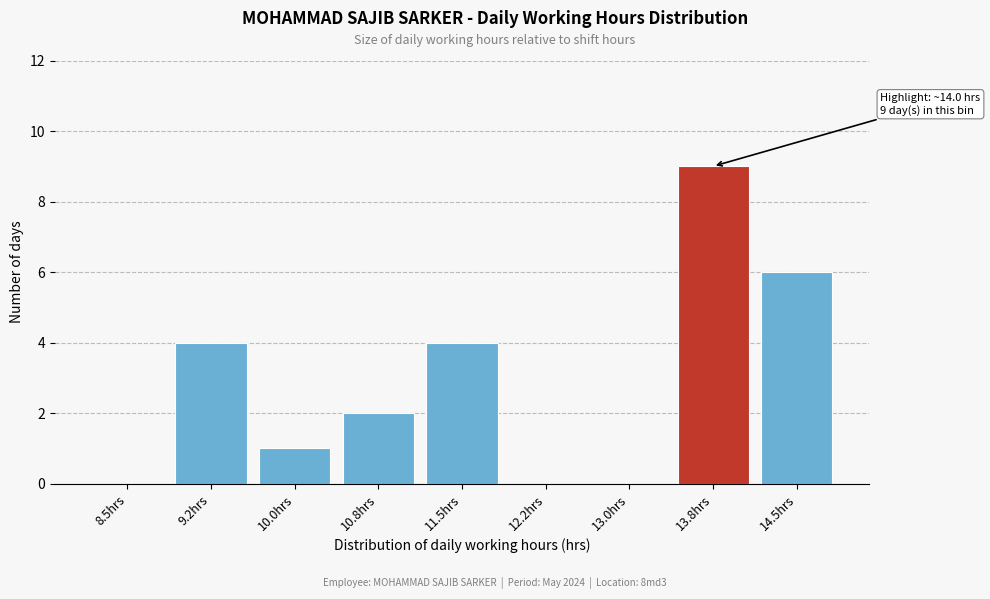

Reading left to right, extract all data points from this chart.

8.5hrs=0	9.2hrs=4	10.0hrs=1	10.8hrs=2	11.5hrs=4	12.2hrs=0	13.0hrs=0	13.8hrs=9	14.5hrs=6